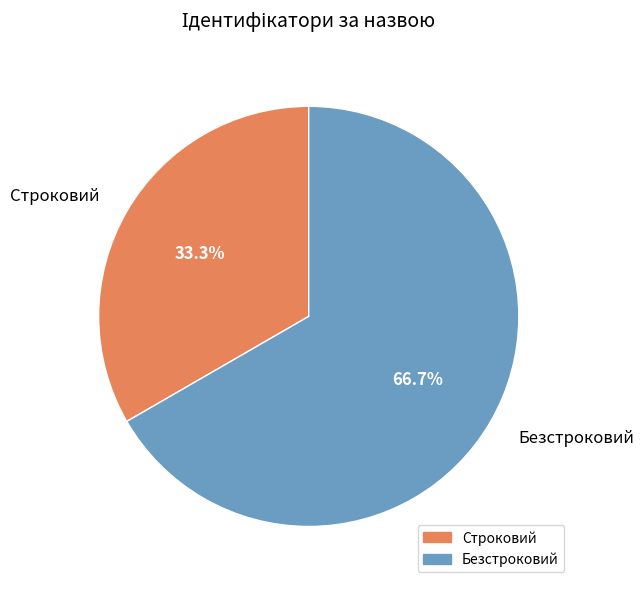

Which slice represents more than half of the pie?

Безстроковий